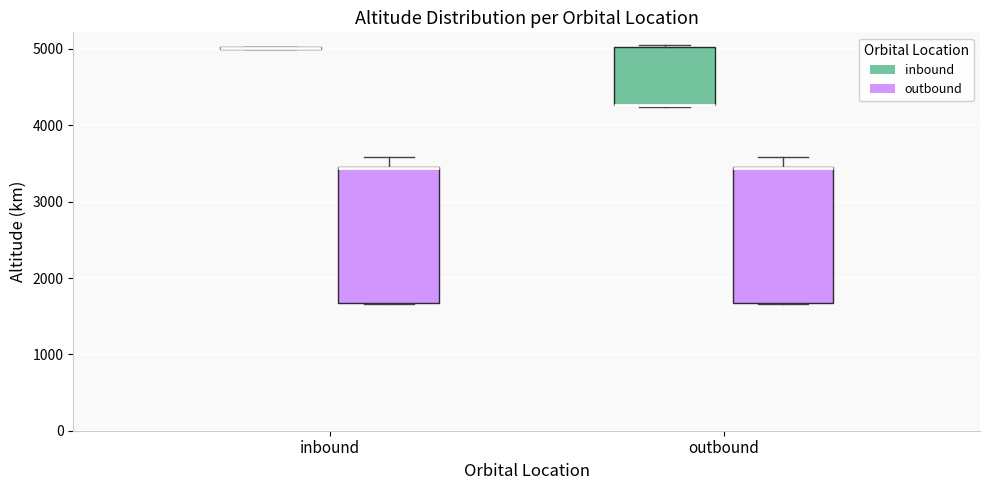

Reading left to right, transcribe this box plot: for each box, give where its median line is, the range the box spans, and where its two whiskers end, as read against the y-axis. The values are not printed on the chart, so give them approximately, as read against the axis.

inbound (inbound): box collapsed to a line at 5000, whiskers 5000 to 5000
inbound (outbound): median 3400 (drawn on the box's upper edge), box 1700 to 3500, whiskers 1700 to 3600
outbound (inbound): median 4300 (drawn on the box's lower edge), box 4300 to 5000, whiskers 4200 to 5000
outbound (outbound): median 3400 (drawn on the box's upper edge), box 1700 to 3500, whiskers 1700 to 3600